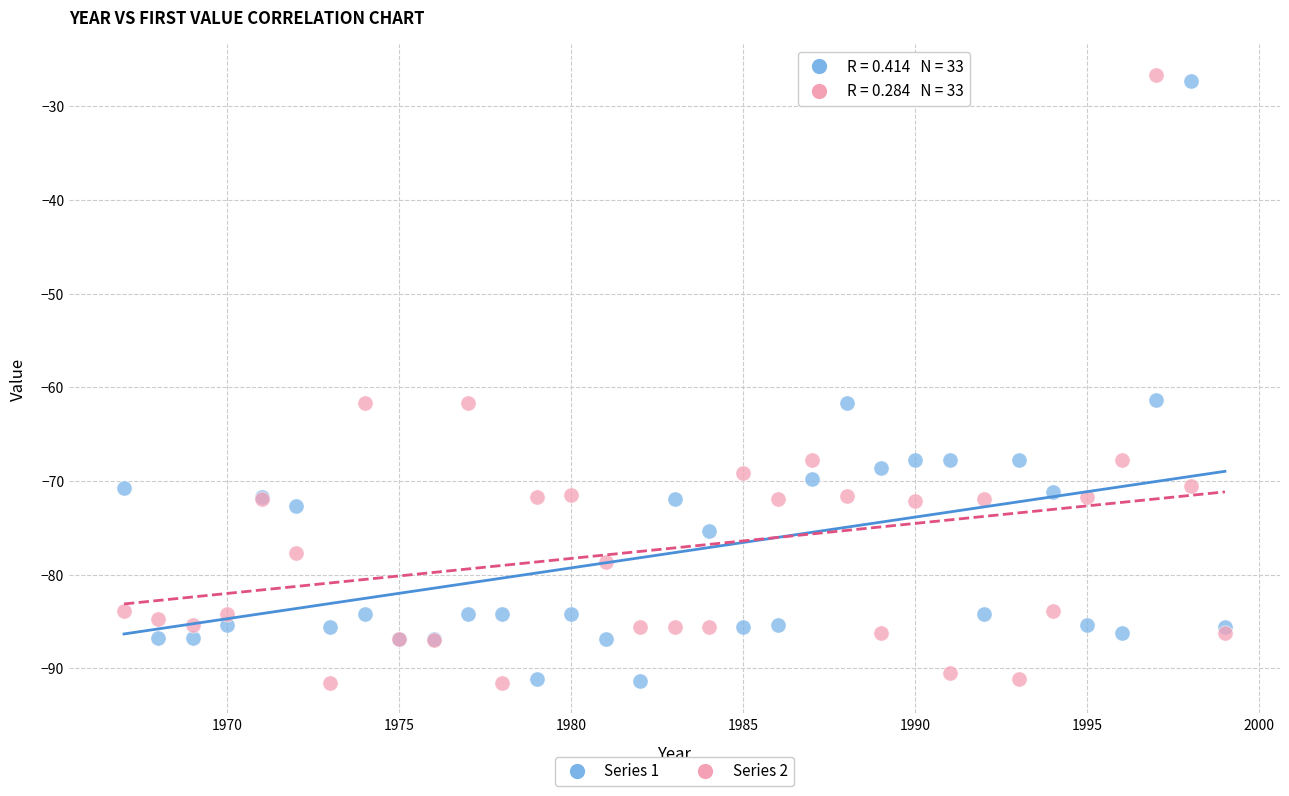

What is the X range (max minus min) for the scatter plot?

32.0